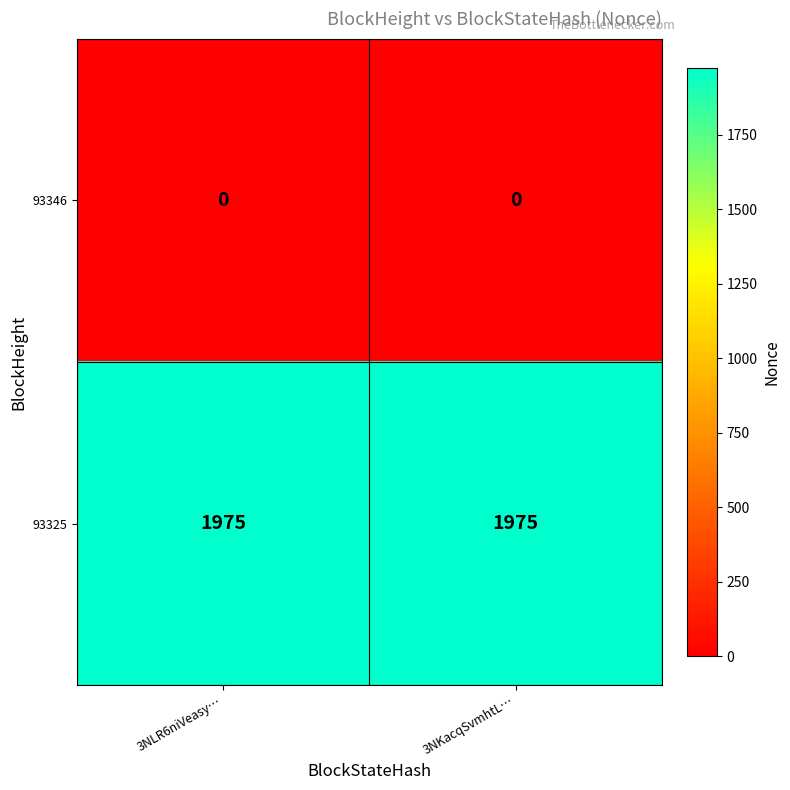

What is the approximate value of 93325 at 3NLR6niVeasy…?

1975